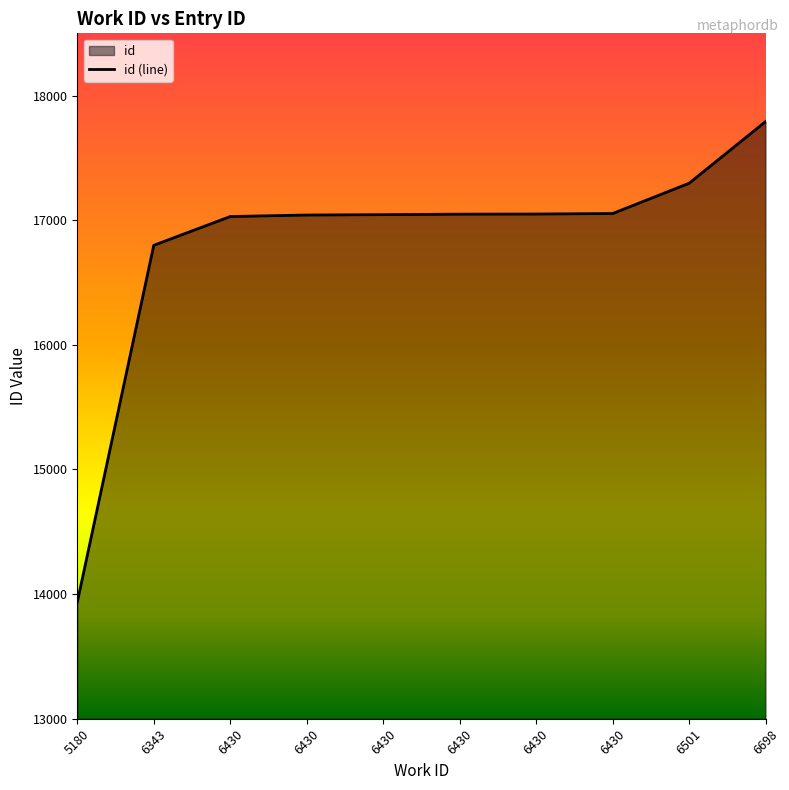

Approximately how many times larger is the value at 6430 compared to 6430?

1.0